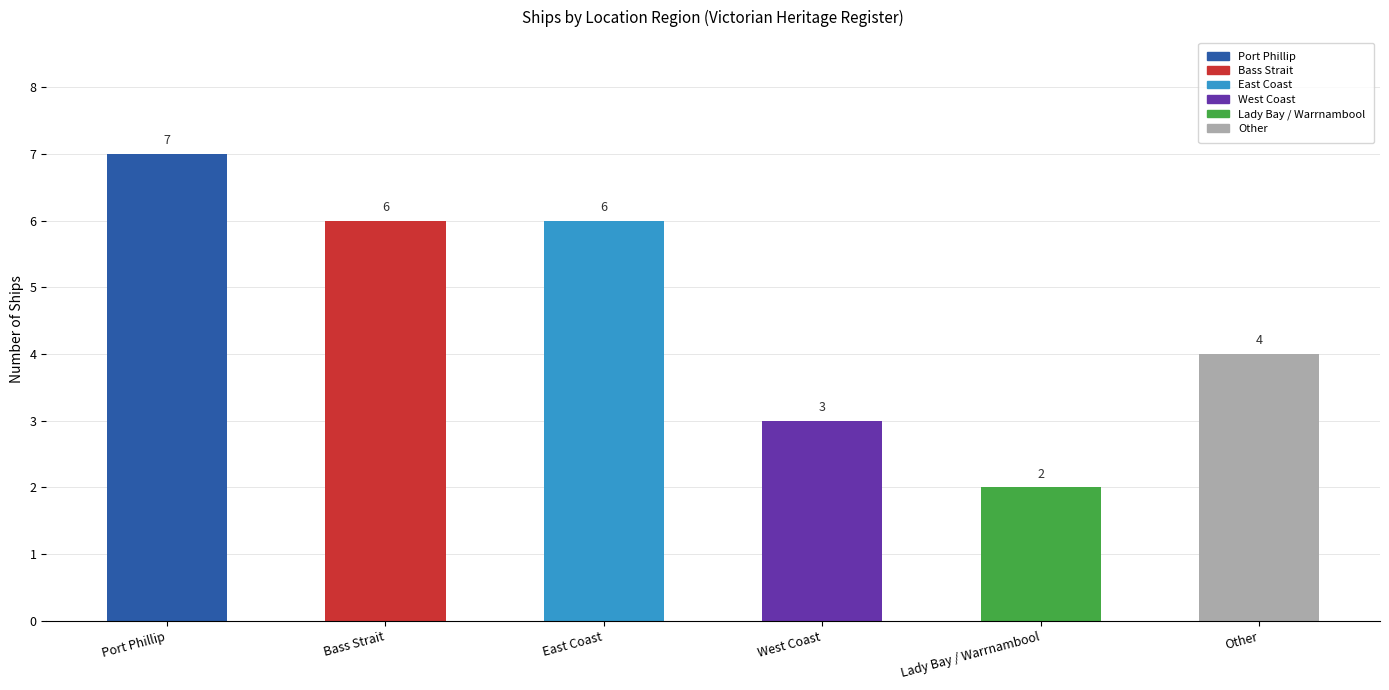

What is the label of the 1st bar from the right?

Other